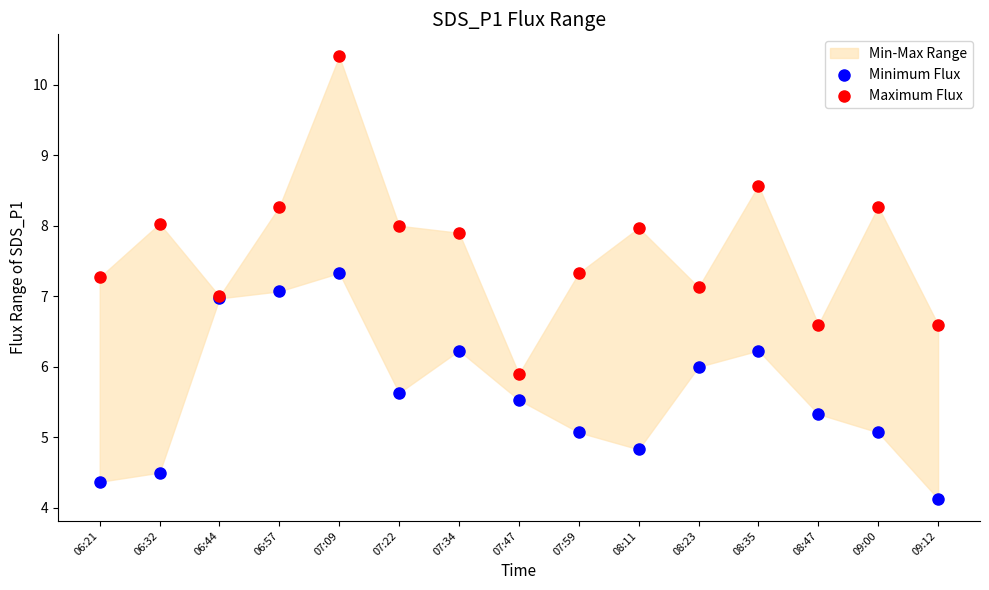

Which series contains the lowest Y value?

Minimum Flux